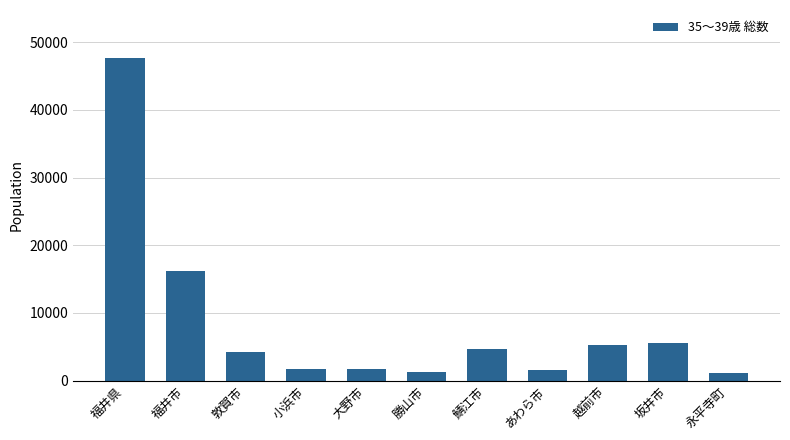

At which label is the value closest to 24367?

福井市